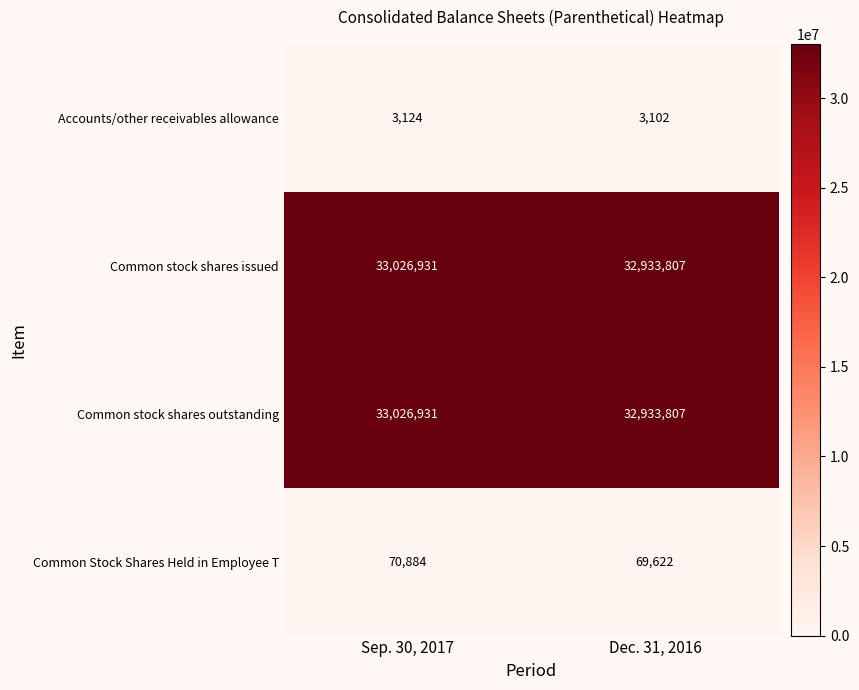

Count the number of categories in the chart.

2